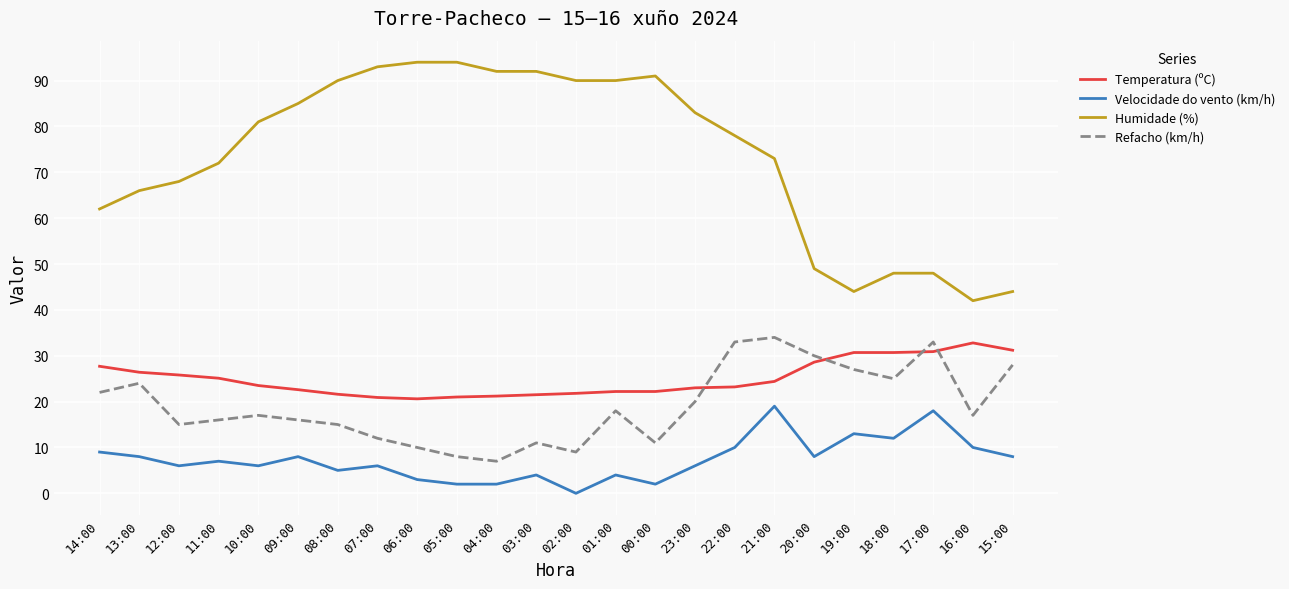

Which series changed the most between 00:00 and 15:00?

Humidade (%)